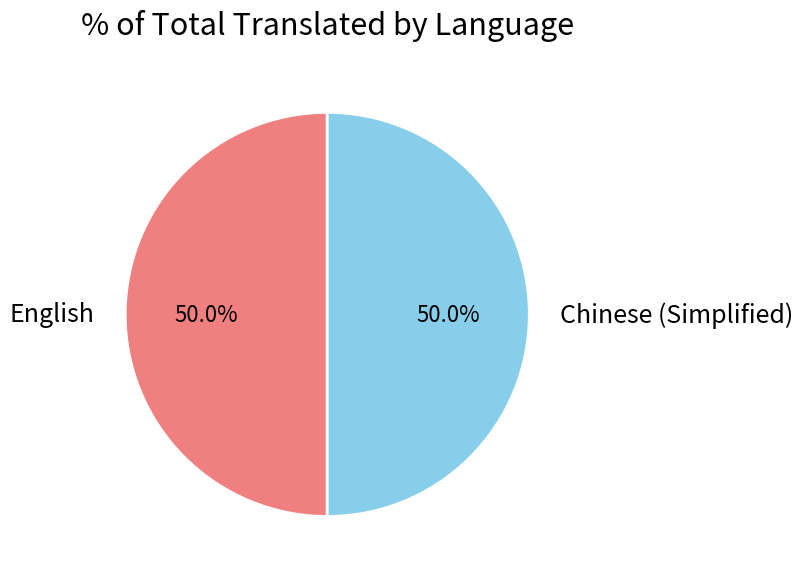

Approximately how many times larger is the value at Chinese (Simplified) compared to English?

1.0